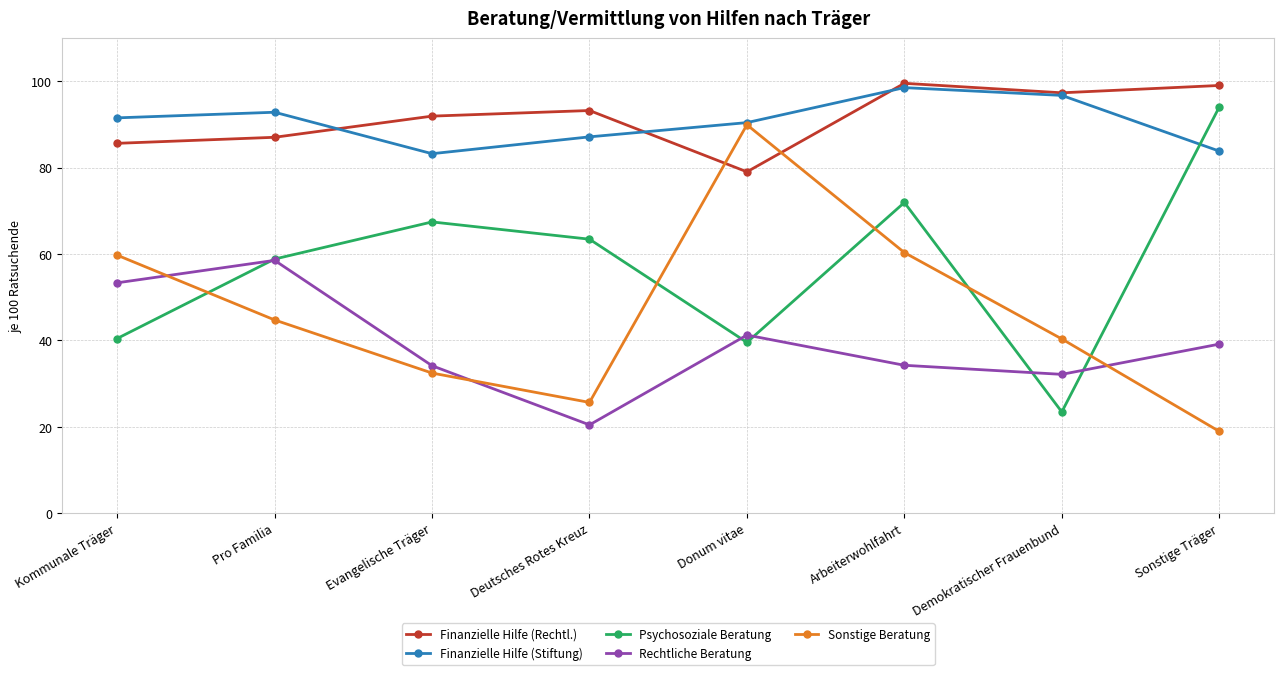

The value of Finanzielle Hilfe (Rechtl.) at Arbeiterwohlfahrt is 159.6. True or false?

False